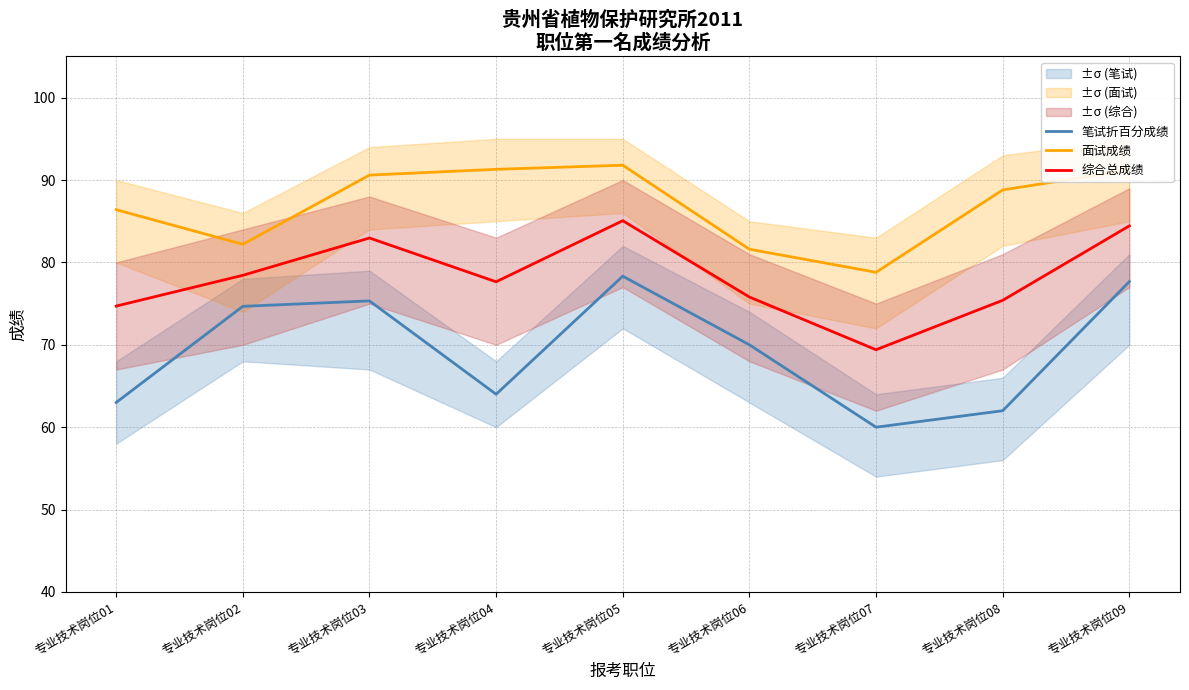

Is it true that 综合总成绩 equals 114.6 at 专业技术岗位08?

False